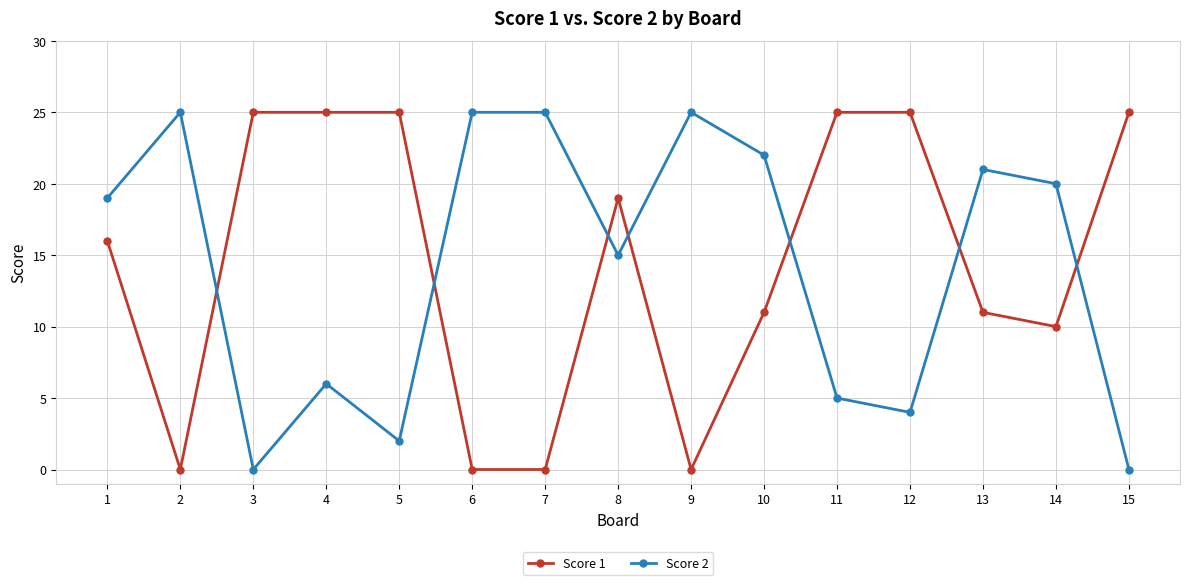

How many data points does each series have?

15